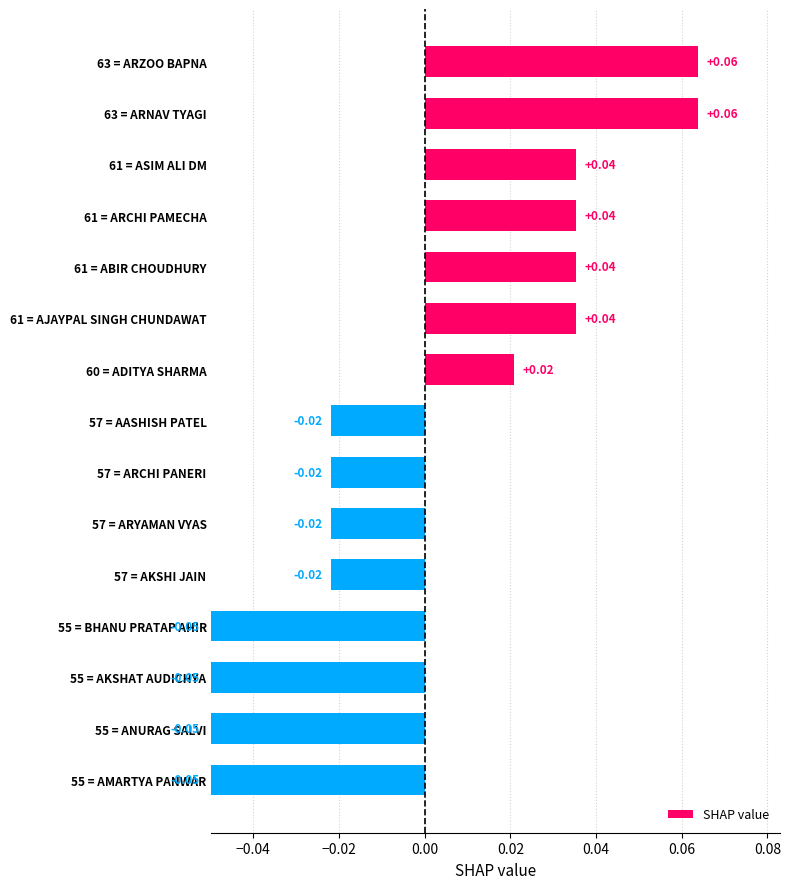

Between 61 = ARCHI PAMECHA and 63 = ARNAV TYAGI, which is larger?

63 = ARNAV TYAGI